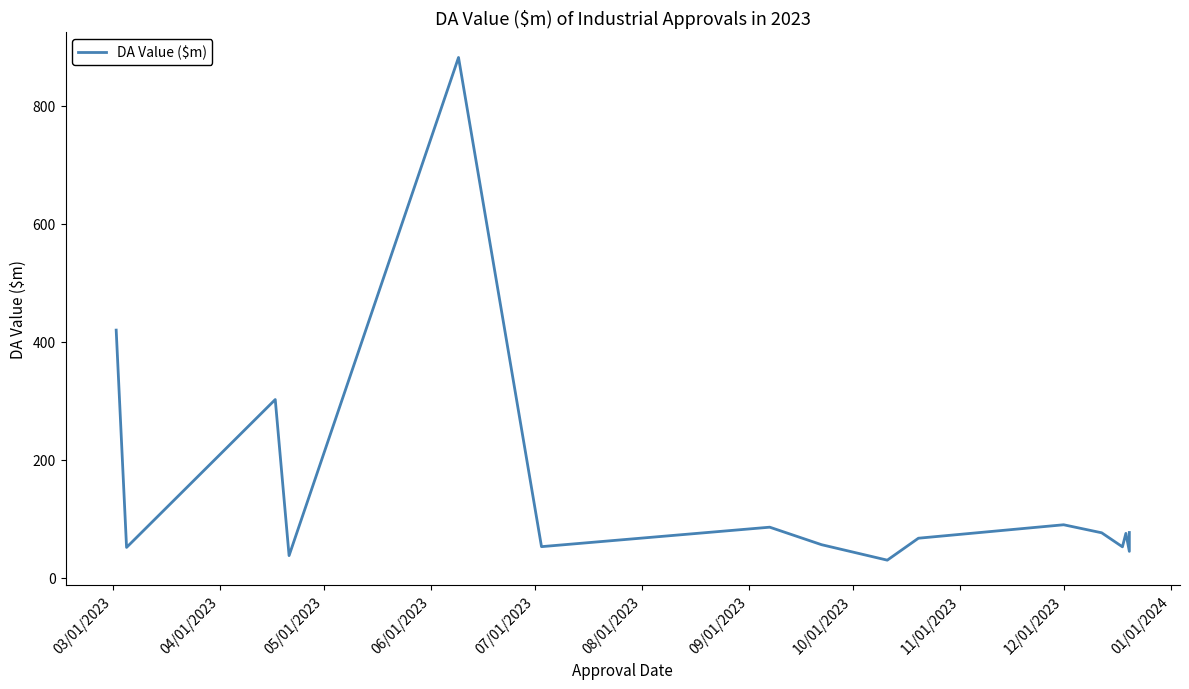

Reading left to right, transcribe all the data shown in this chart.

420.0	51.6	302.3	37.7	882.2	52.9	85.9	56.2	30.0	67.2	90.0	76.4	52.6	75.4	44.9	76.9